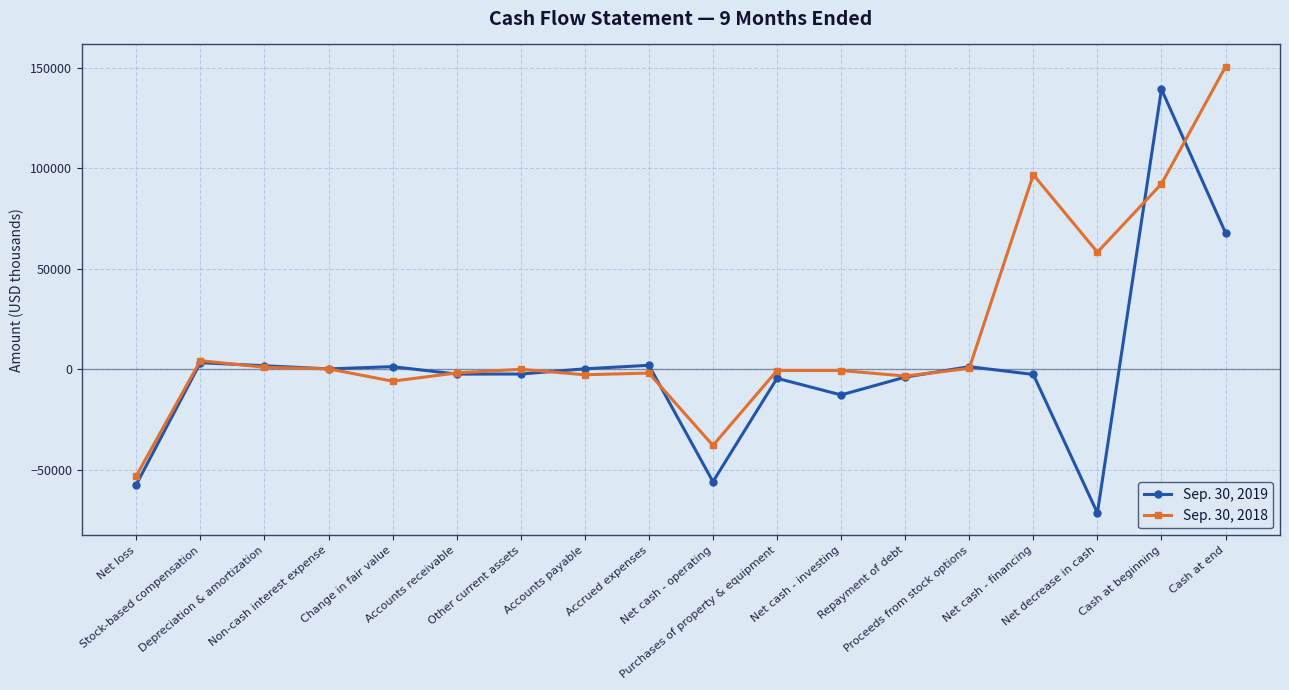

True or false: Sep. 30, 2018 has more than 0 interior local peaks.

True